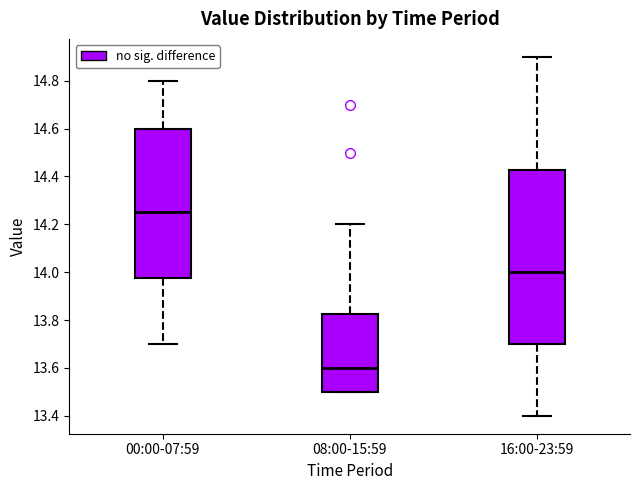

Where does the lower whisker of the box for 16:00-23:59 end on the y-axis? The values are not printed on the chart, so give them approximately, as read against the axis.

13.40